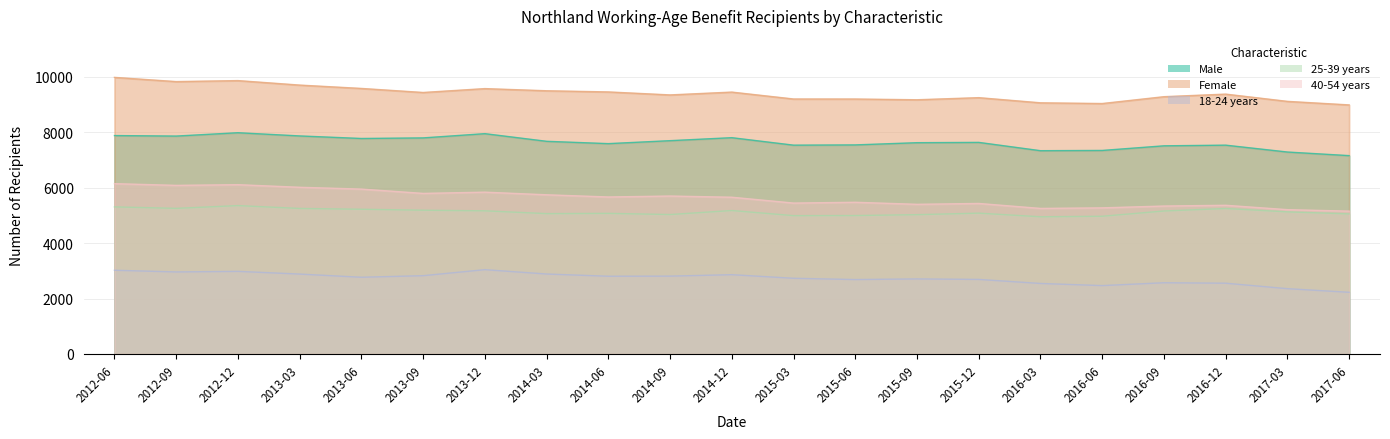

Reading left to right, list all the values displayed in this chart.

Male: 7885	7867	7988	7872	7780	7801	7954	7678	7594	7701	7809	7539	7548	7628	7639	7339	7348	7515	7539	7291	7161
Female: 9986	9834	9870	9708	9587	9441	9581	9503	9461	9353	9455	9206	9205	9178	9254	9068	9042	9289	9382	9120	8992
18-24 years: 3022	2961	2982	2884	2769	2826	3043	2886	2806	2810	2862	2732	2686	2709	2691	2545	2468	2571	2554	2357	2226
25-39 years: 5310	5257	5357	5254	5225	5190	5168	5067	5076	5034	5179	4994	4998	5029	5084	4953	4972	5162	5252	5130	5057
40-54 years: 6149	6087	6112	6018	5953	5797	5842	5747	5668	5702	5659	5448	5477	5403	5434	5255	5275	5341	5368	5210	5157